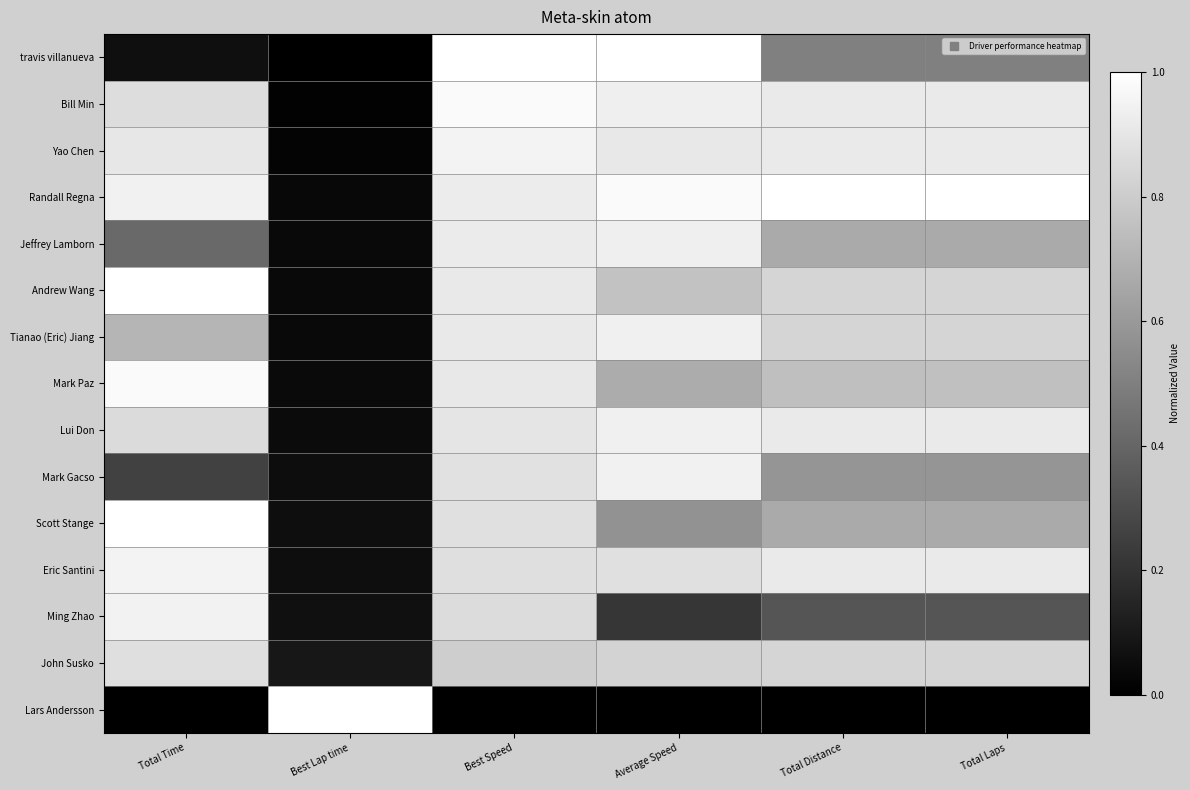

Which series changed the most between Best Lap time and Total Laps?

Lars Andersson